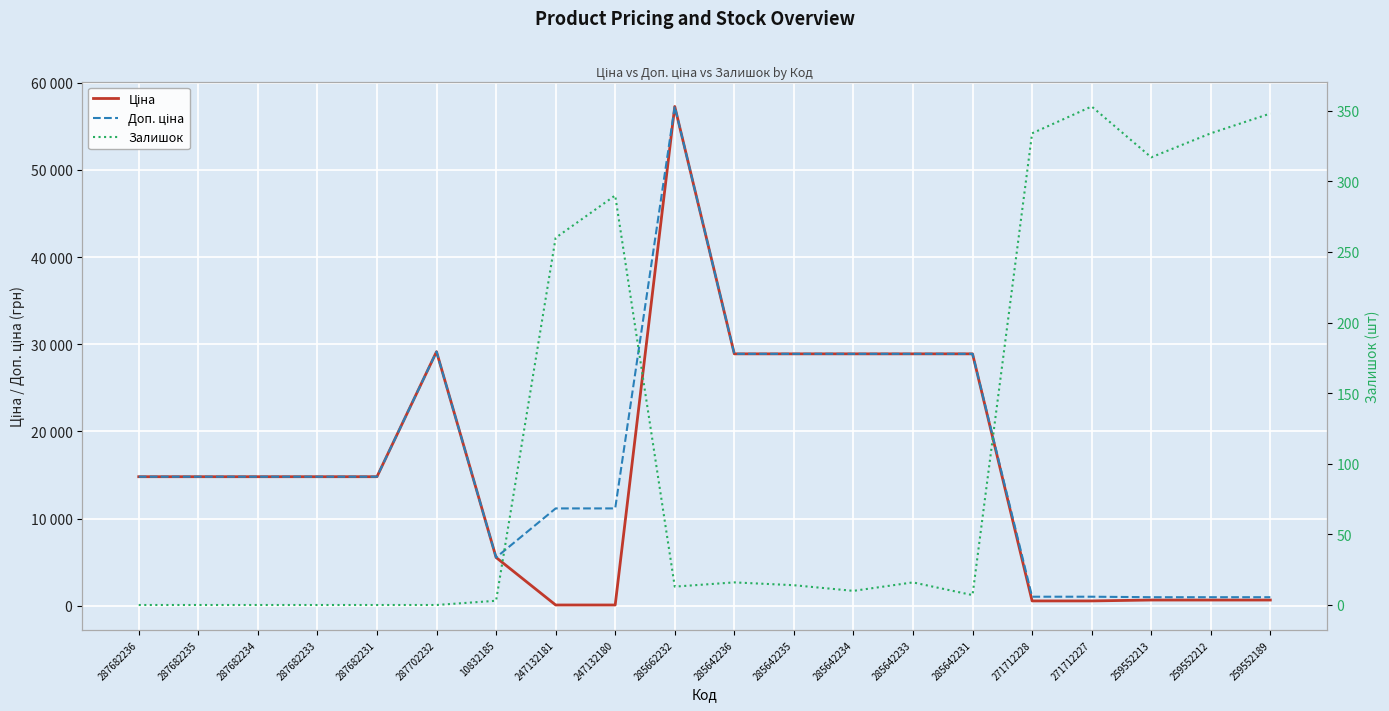

True or false: Доп. ціна has a value of 14817.6 at 287682231.

True